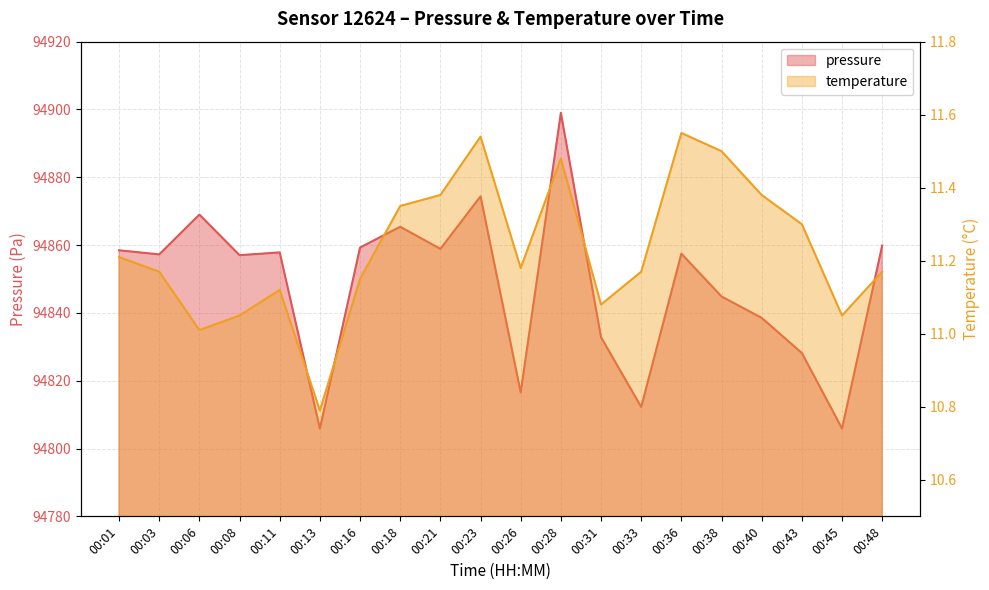

At which category does pressure reach its first local peak?

00:06